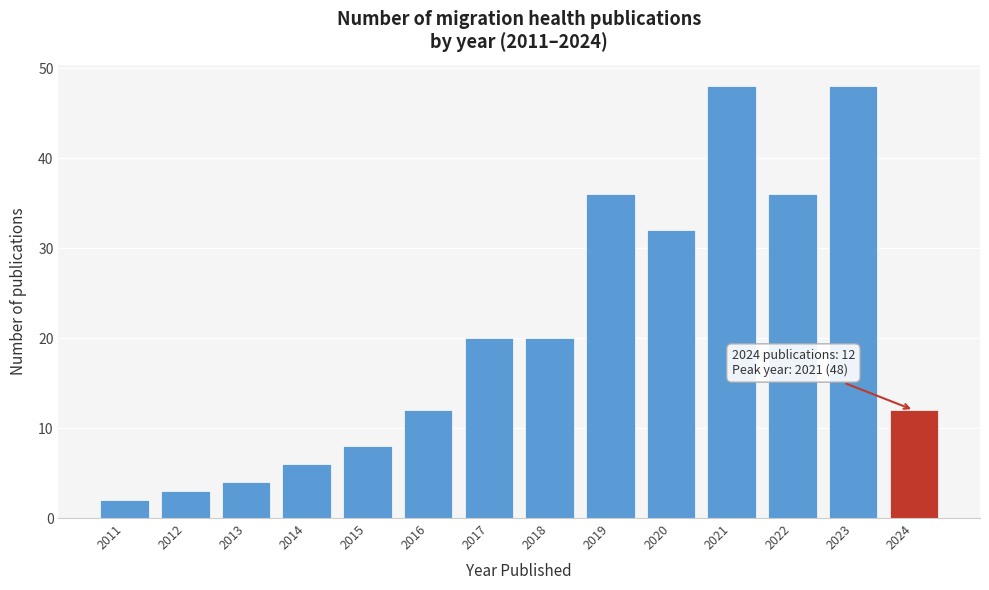

Reading left to right, extract all data points from this chart.

2	3	4	6	8	12	20	20	36	32	48	36	48	12